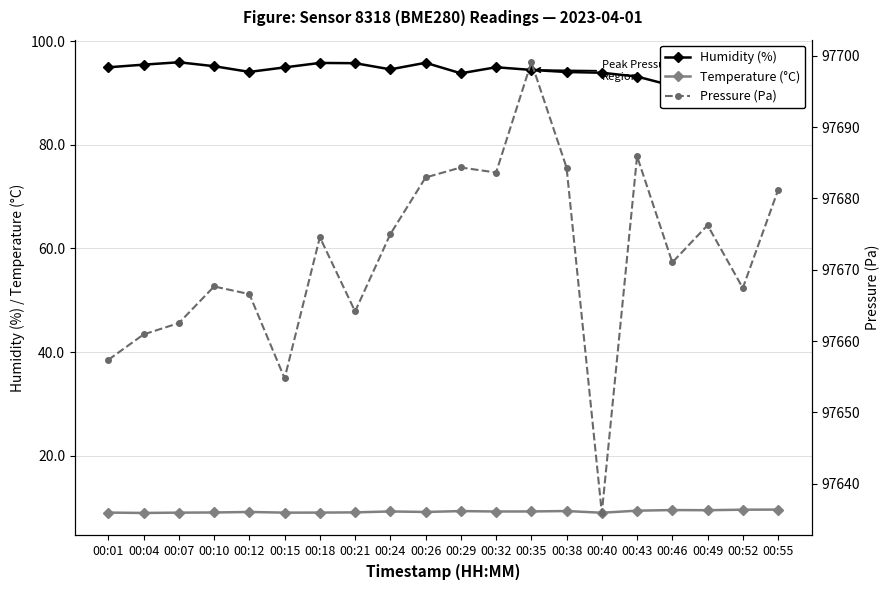

What is the difference between the highest and lowest values at 00:40?

97626.9